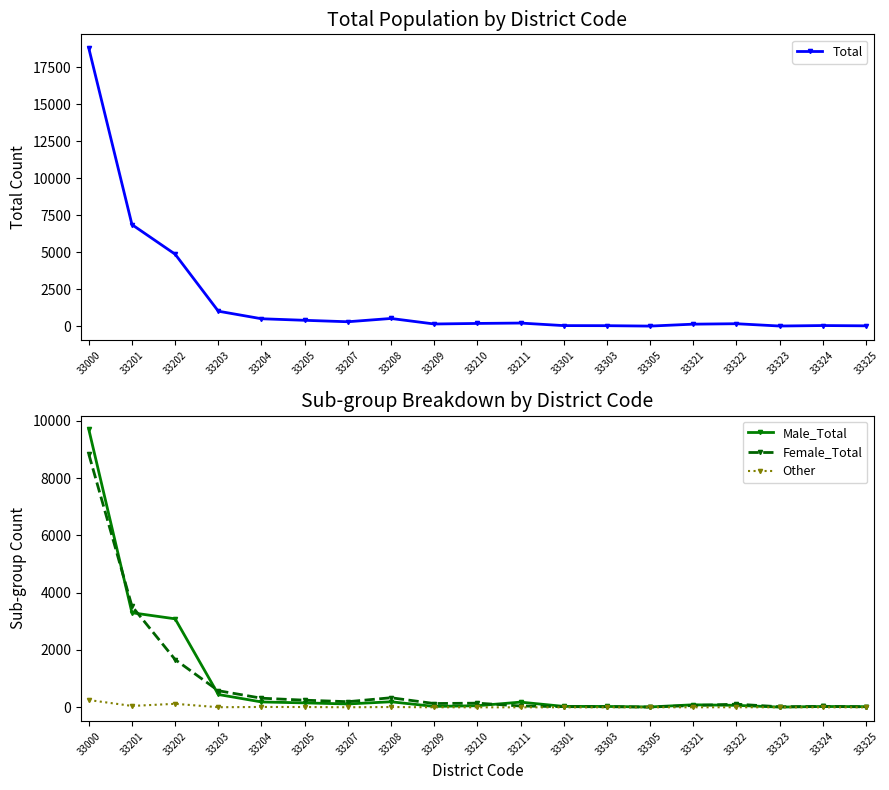

Which series has the largest total across all categories?

Total